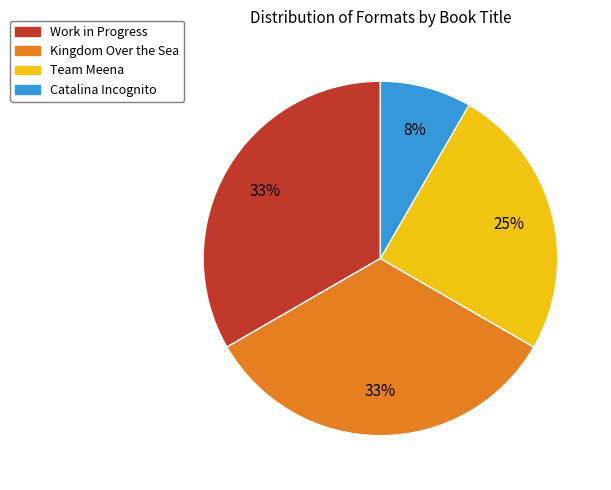

To the nearest percent, what portion does Team Meena represent?

25%